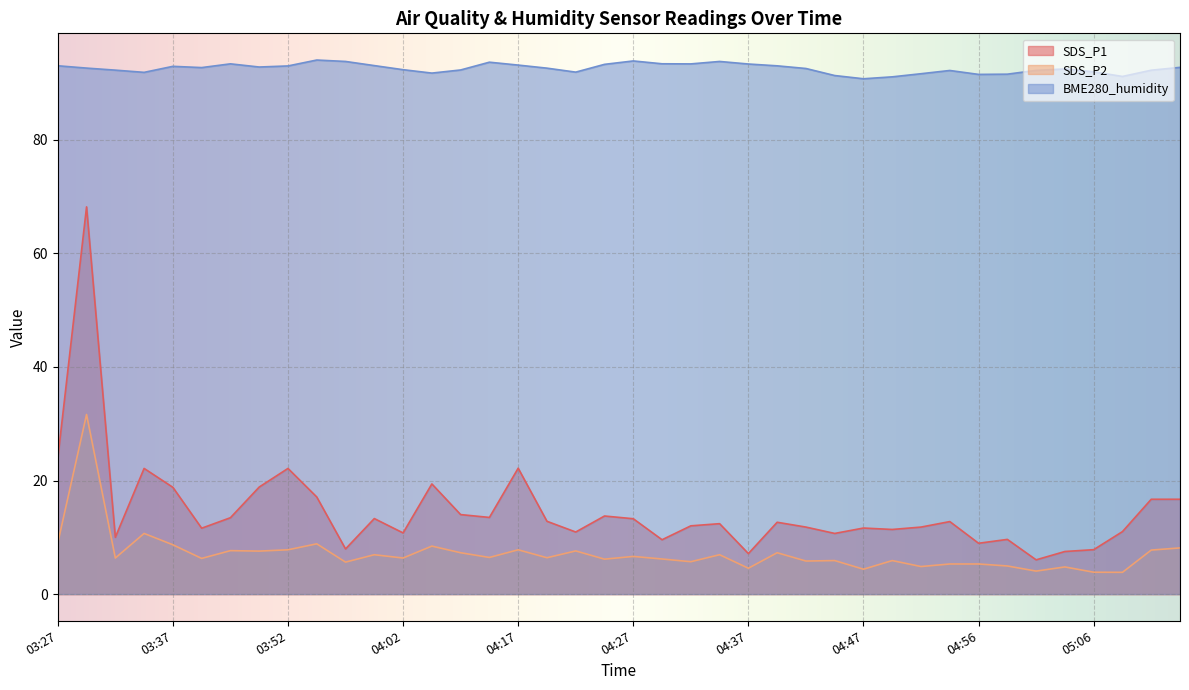

What is the greatest value displayed?

94.1